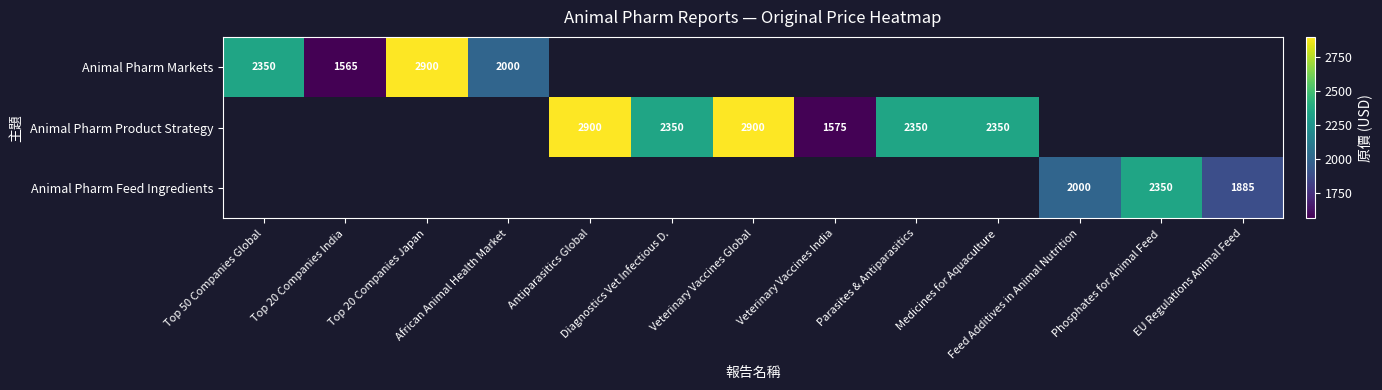

What is the smallest value displayed?

1565.0